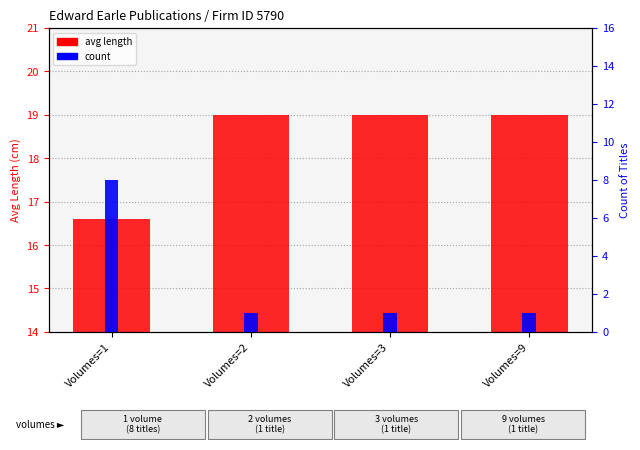

Which series changed the most between Volumes=1 and Volumes=2?

count